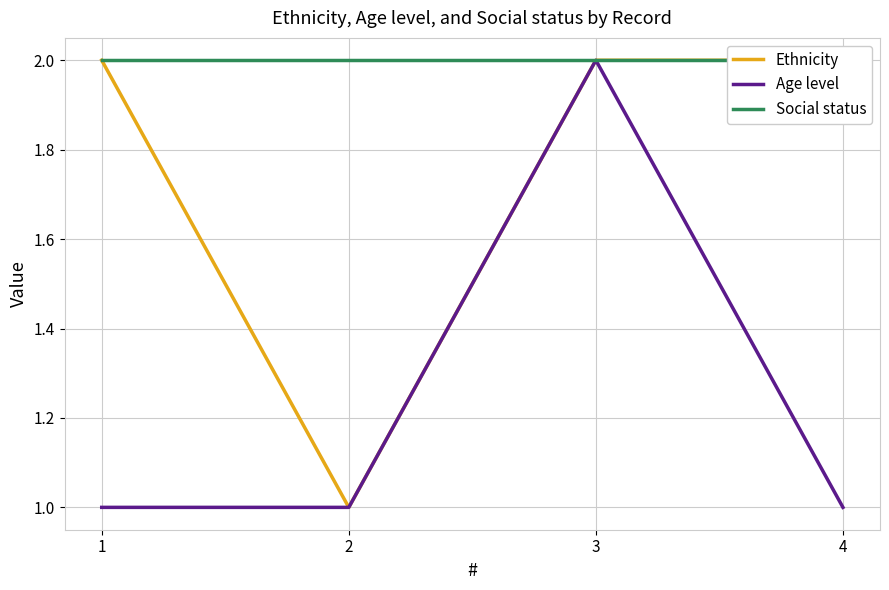

What is the highest value of the Age level series?

2